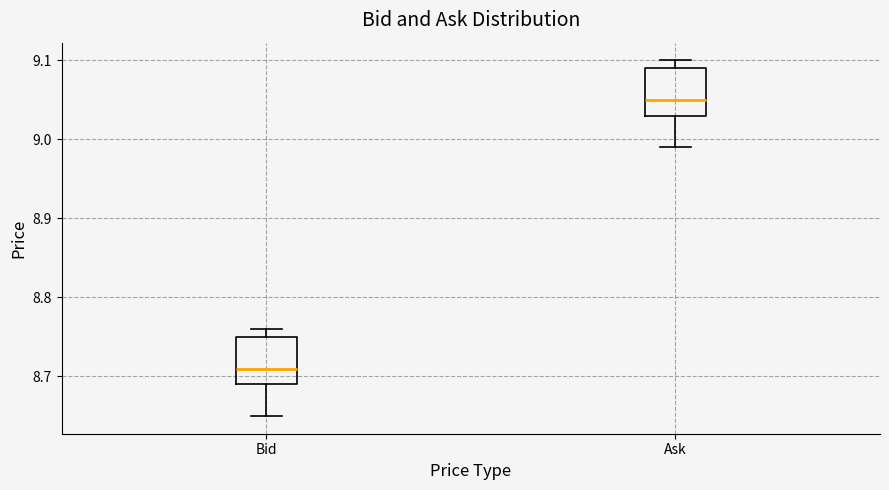

Which box's median line is the lowest?

Bid